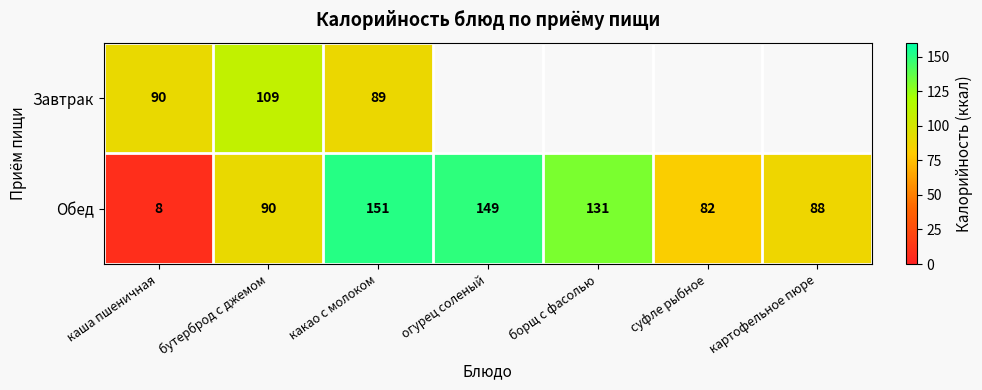

Count the number of data series in this chart.

2